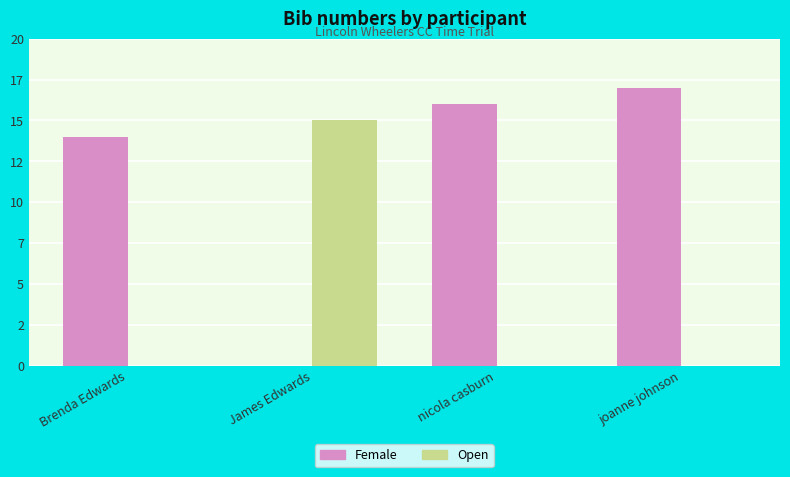

Is it true that Open equals -9 at nicola casburn?

False